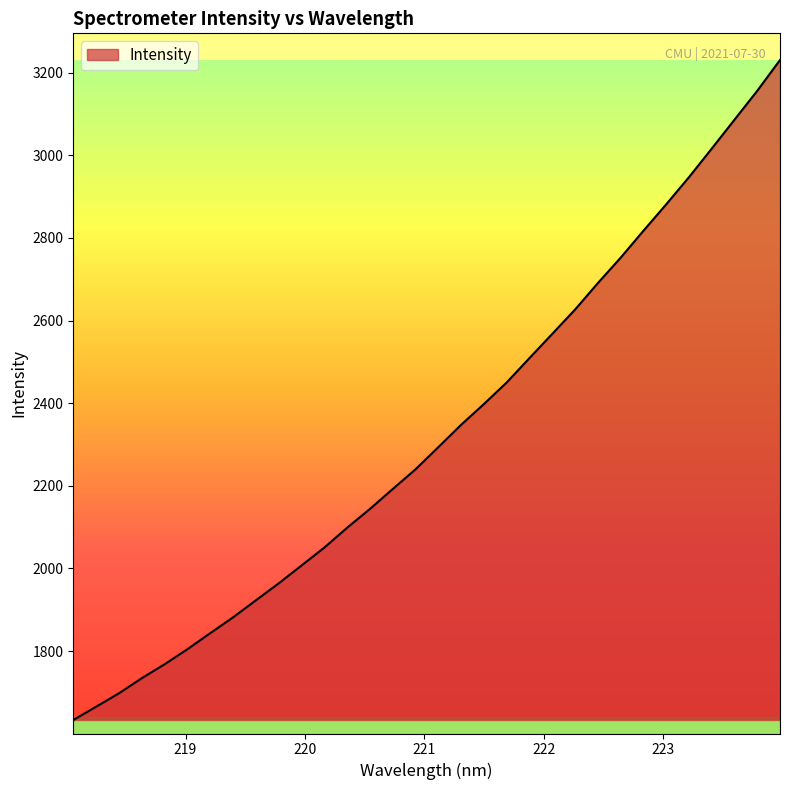

What is the difference between the maximum and minimum values?

1597.7